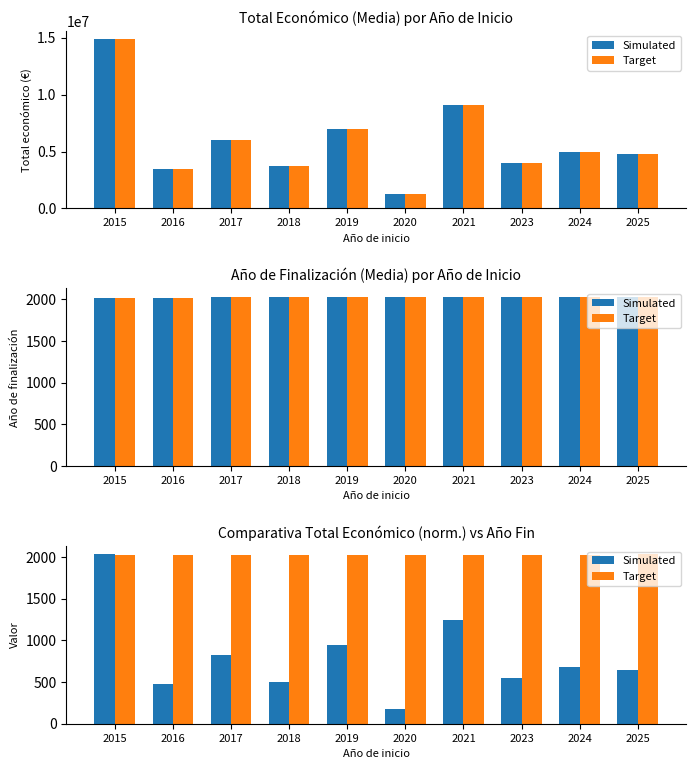

How many categories are shown in the chart?

10